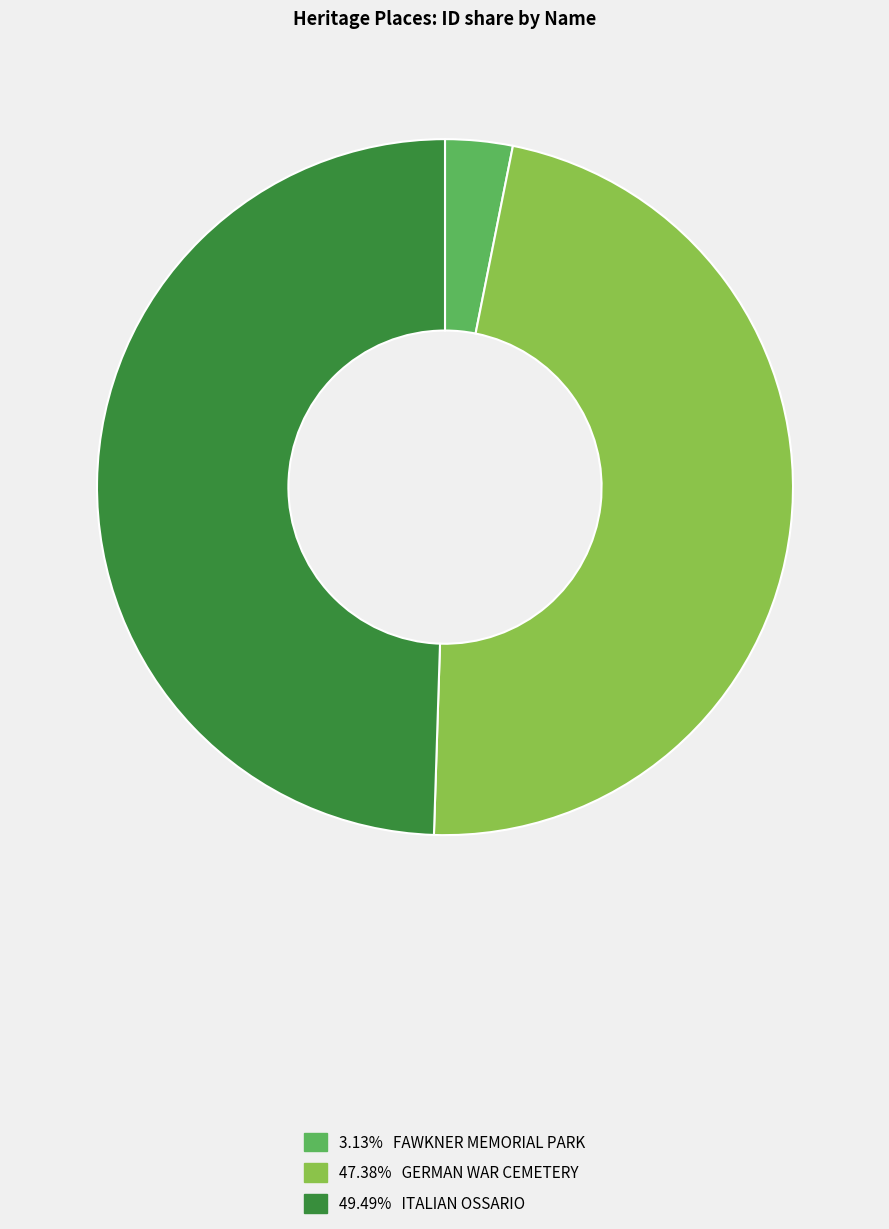

Is there a majority slice in this chart?

No